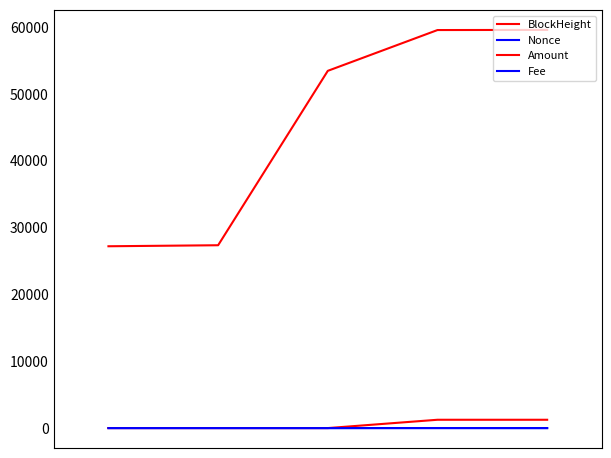

How many interior local valleys does the Fee series have?

1